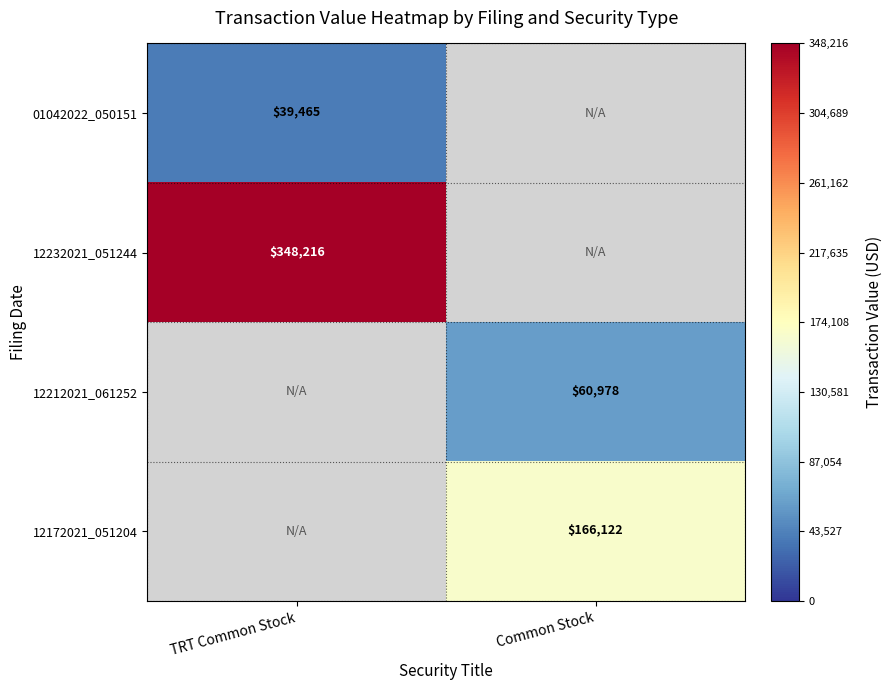

How many series are shown in this chart?

4